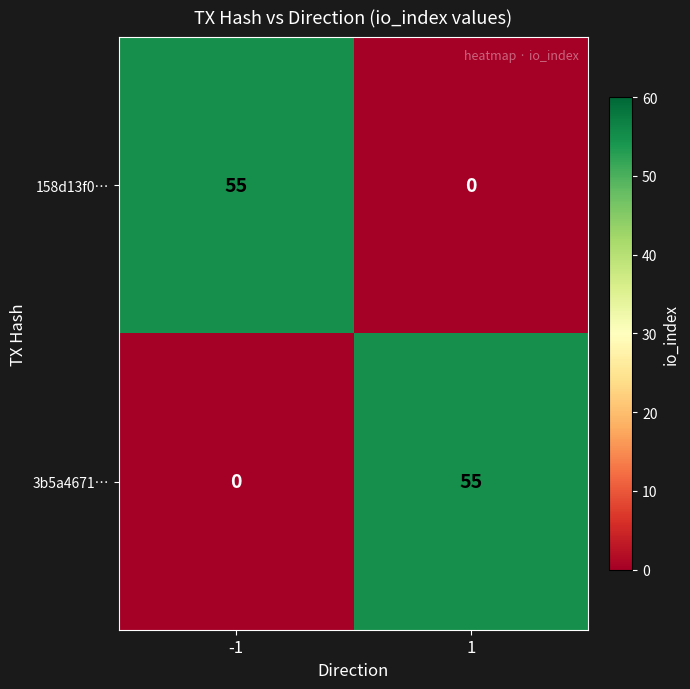

Rank the series at -1 from lowest to highest value.

3b5a4671…, 158d13f0…